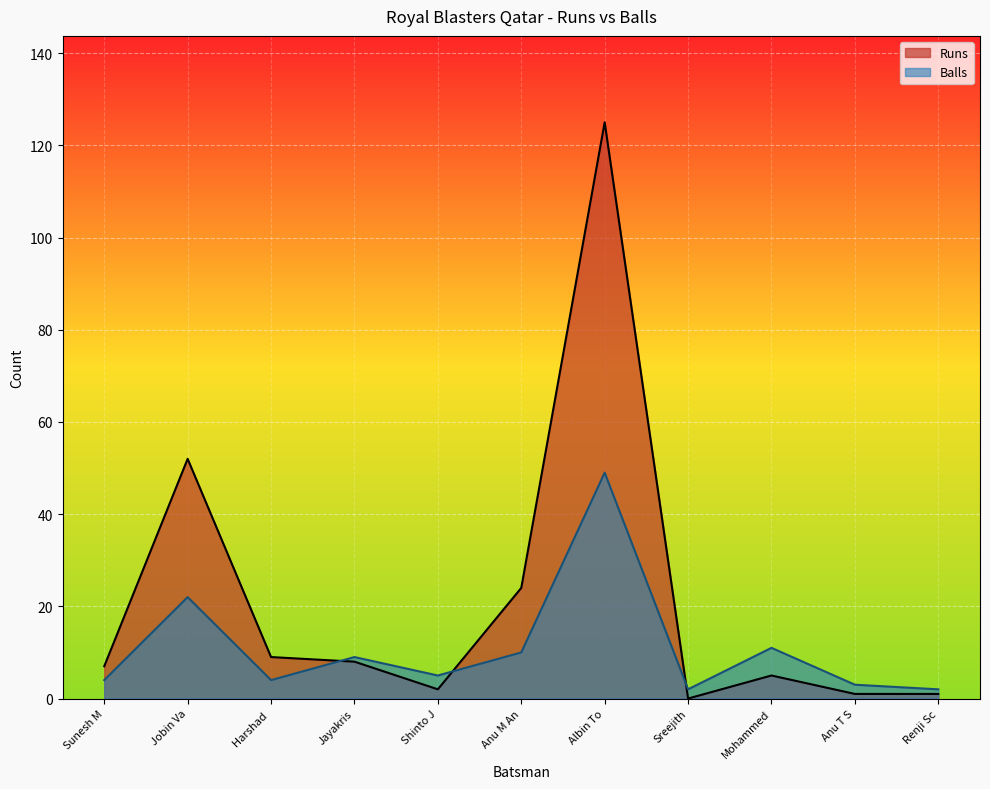

Reading right to left, transcribe all the data shown in this chart.

Runs: 1	1	5	0	125	24	2	8	9	52	7
Balls: 2	3	11	2	49	10	5	9	4	22	4